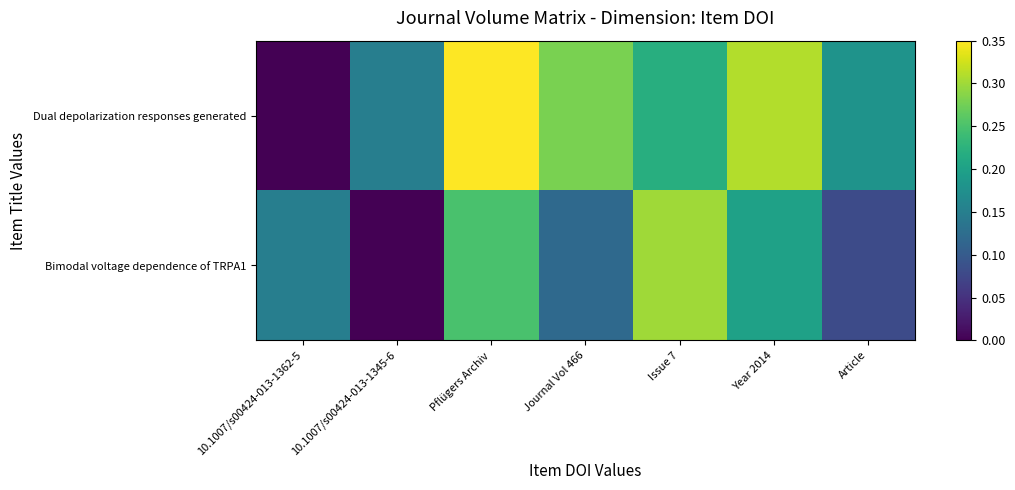

List the series in order of their overall mean, highest first.

Dual depolarization responses generated, Bimodal voltage dependence of TRPA1